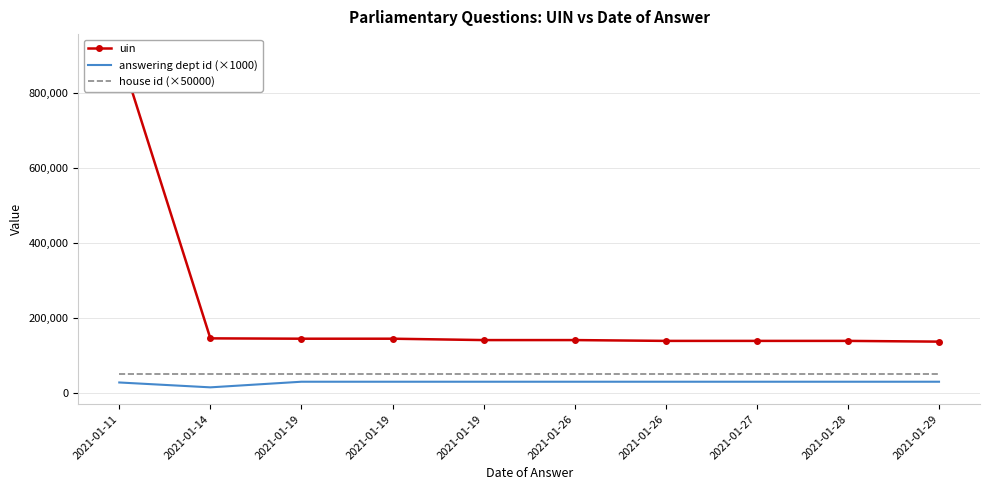

At how many categories does at least one series exceed 681814?

1